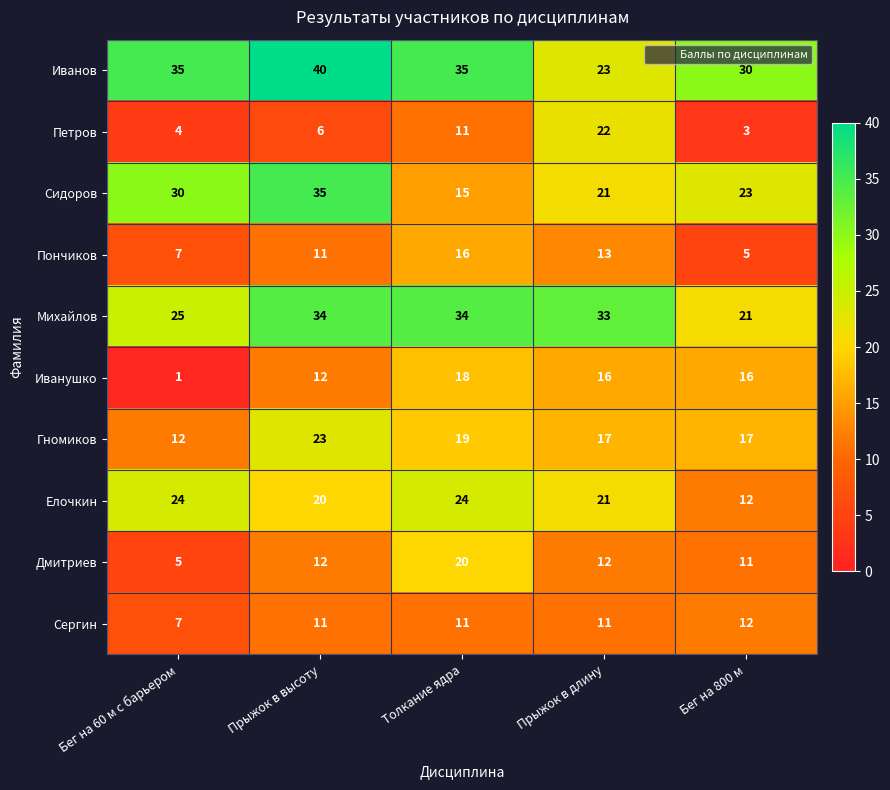

How many distinct data groups are displayed?

10